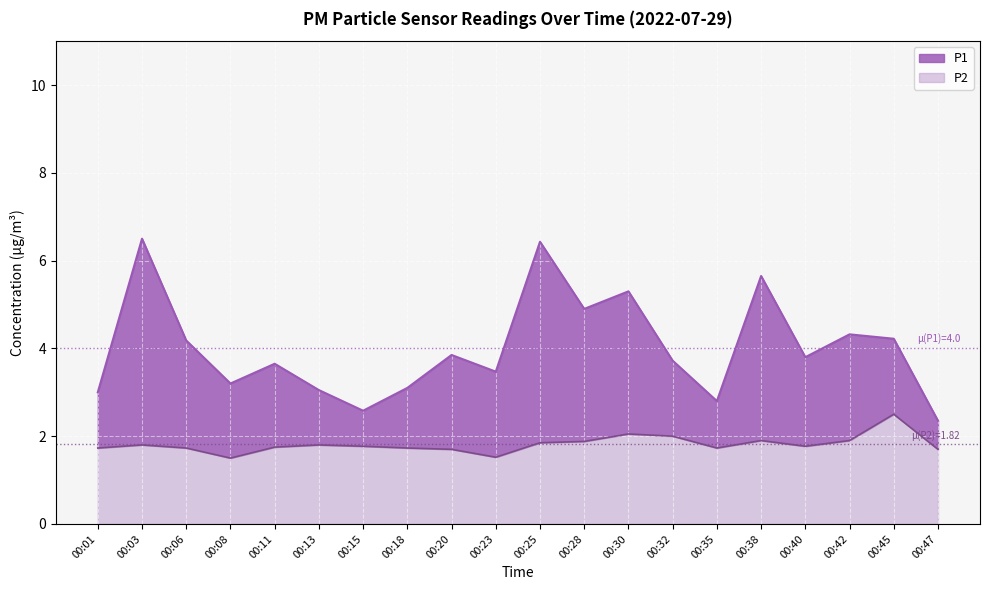

Reading right to left, list all the values displayed in this chart.

P1: 00:47=2.4	00:45=4.2	00:42=4.3	00:40=3.8	00:38=5.7	00:35=2.8	00:32=3.7	00:30=5.3	00:28=4.9	00:25=6.4	00:23=3.5	00:20=3.9	00:18=3.1	00:15=2.6	00:13=3.0	00:11=3.6	00:08=3.2	00:06=4.2	00:03=6.5	00:01=3.0
P2: 00:47=1.7	00:45=2.5	00:42=1.9	00:40=1.8	00:38=1.9	00:35=1.7	00:32=2.0	00:30=2.0	00:28=1.9	00:25=1.9	00:23=1.5	00:20=1.7	00:18=1.7	00:15=1.8	00:13=1.8	00:11=1.8	00:08=1.5	00:06=1.7	00:03=1.8	00:01=1.7